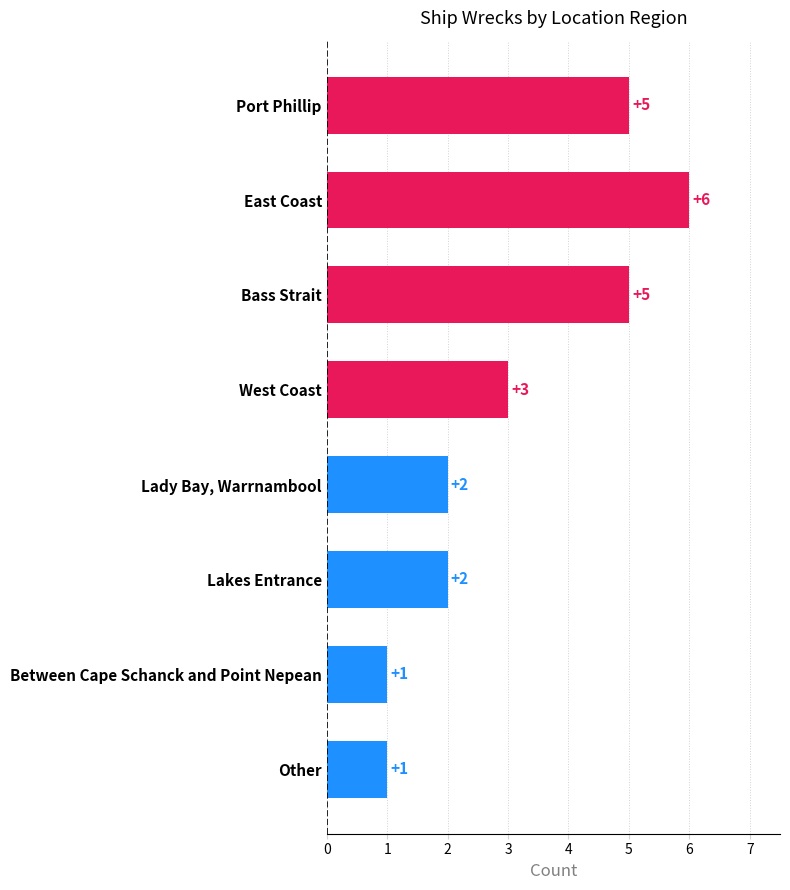

What value does the data have at East Coast?

6